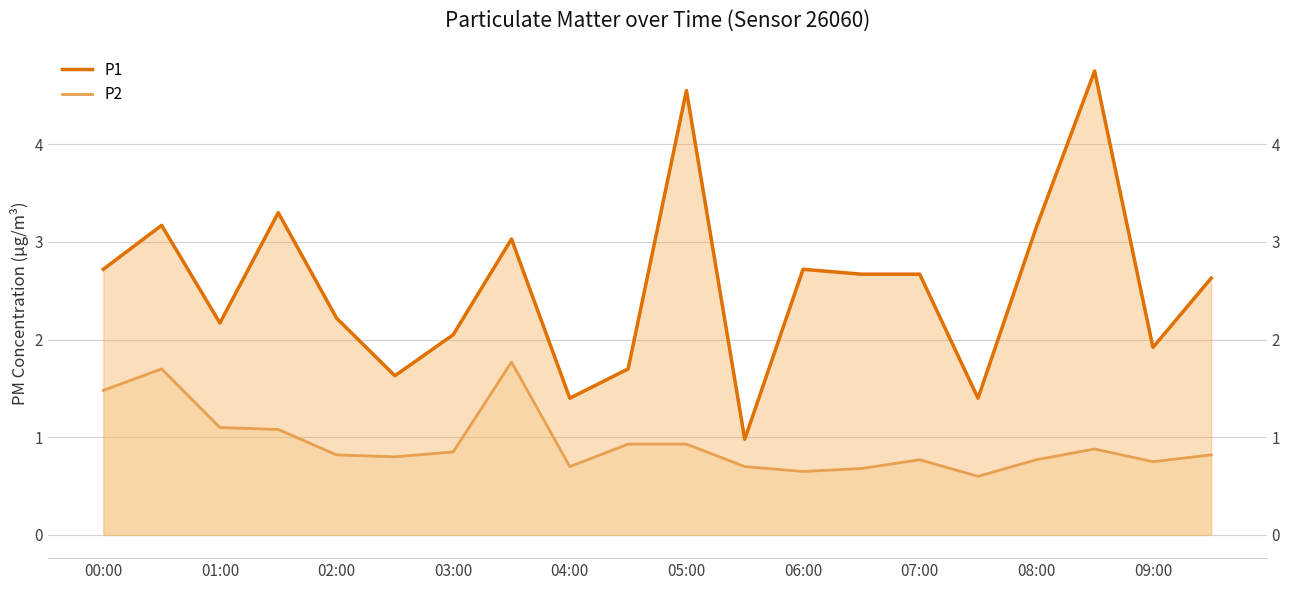

What are all the series names shown in the legend?

P1 (line), P2 (line)